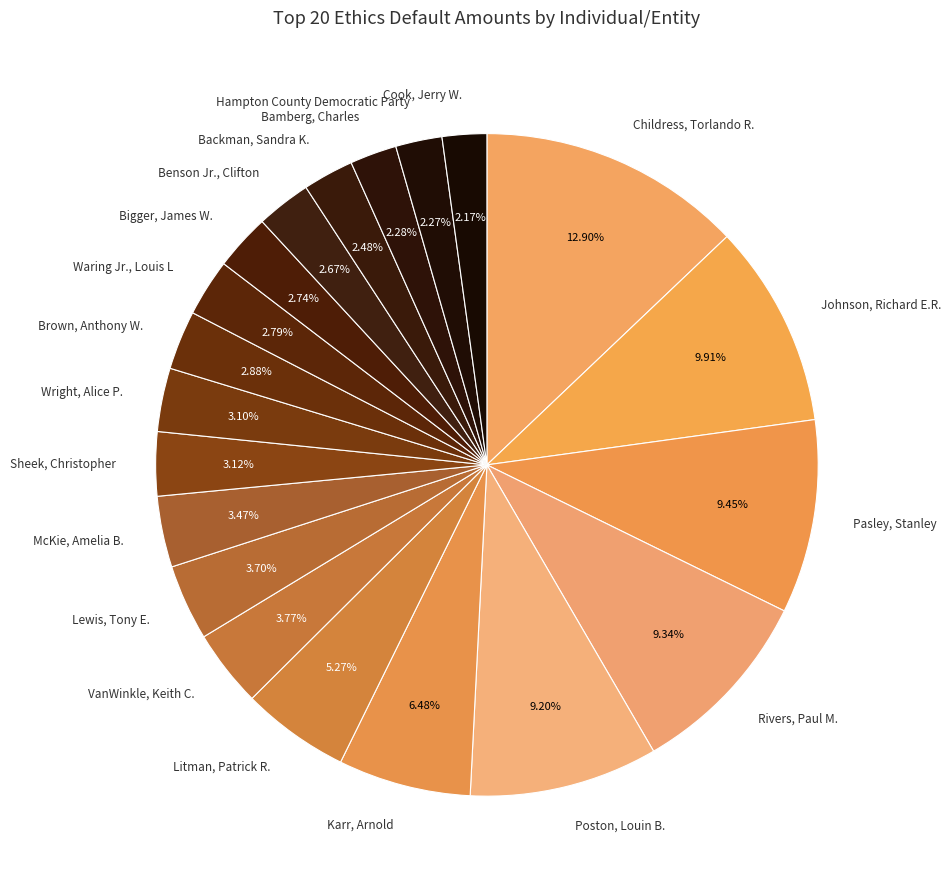

Does VanWinkle, Keith C. account for over 50% of the chart?

No